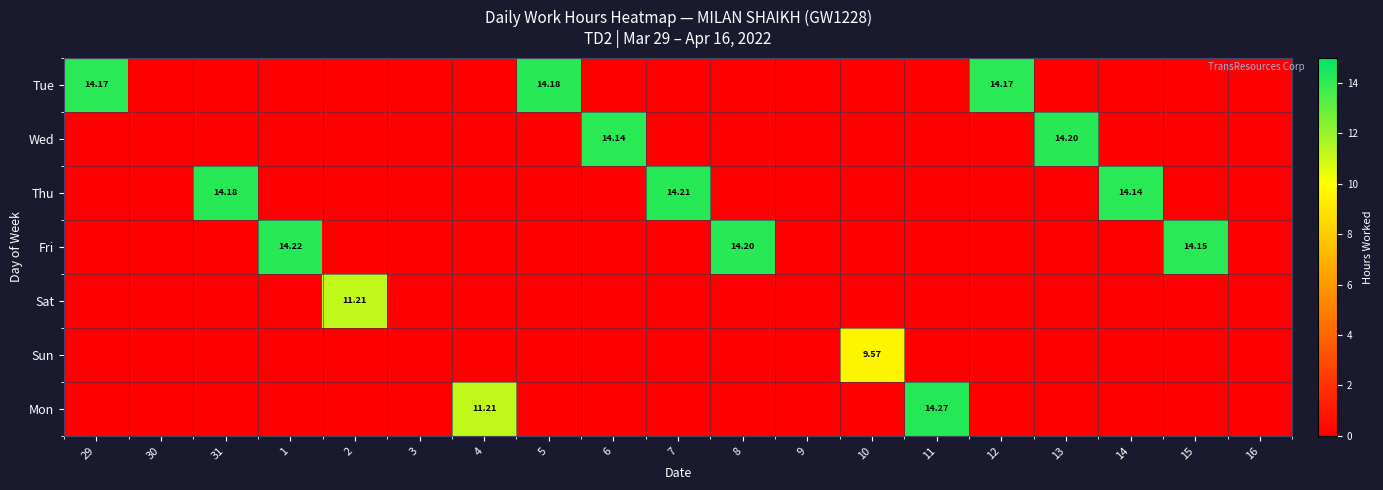

Is the value of Mon at 9 greater than the value of Thu at 14?

No